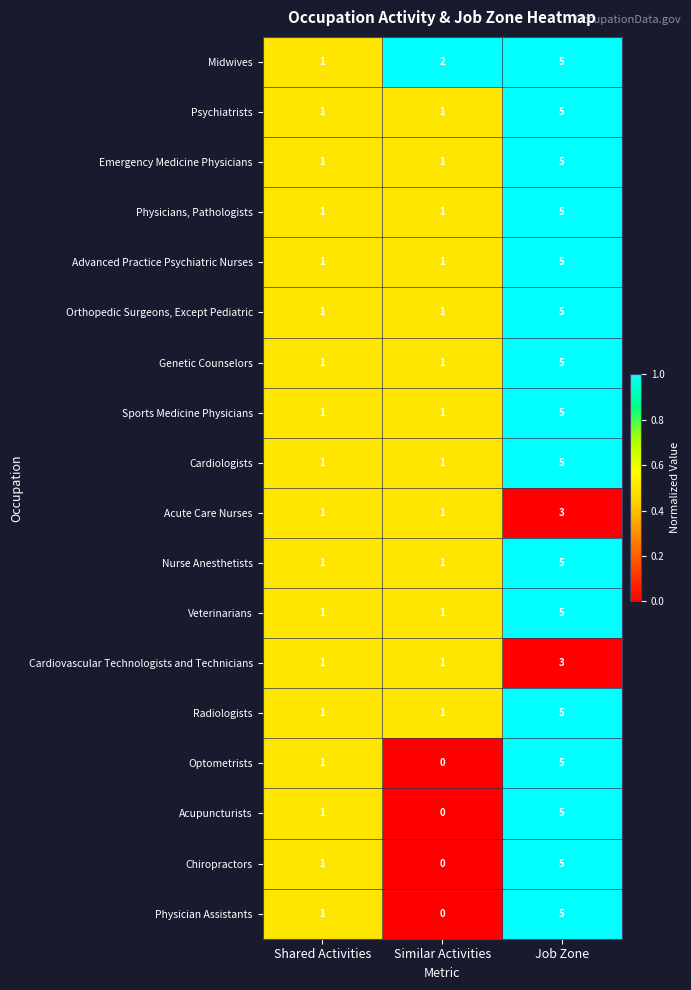

What is the approximate value of Chiropractors at Job Zone?

5